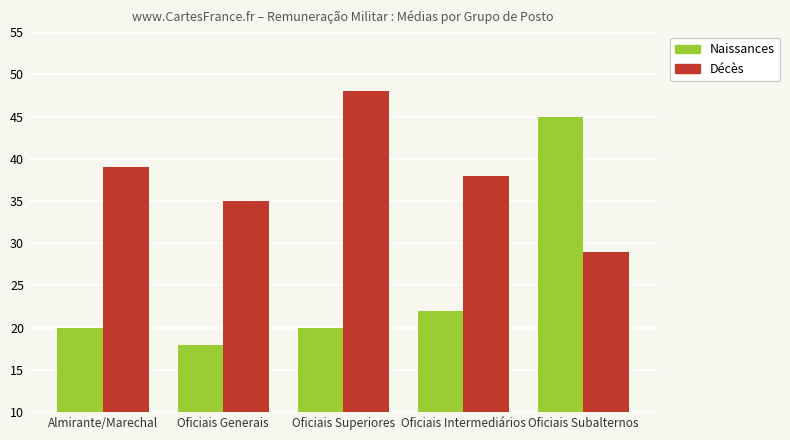

Does the chart contain any negative values?

No